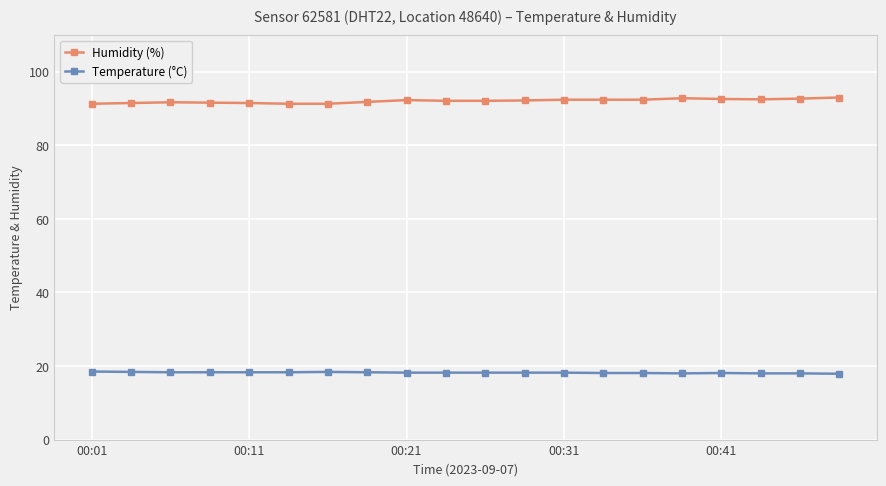

Does the chart have visible grid lines?

Yes